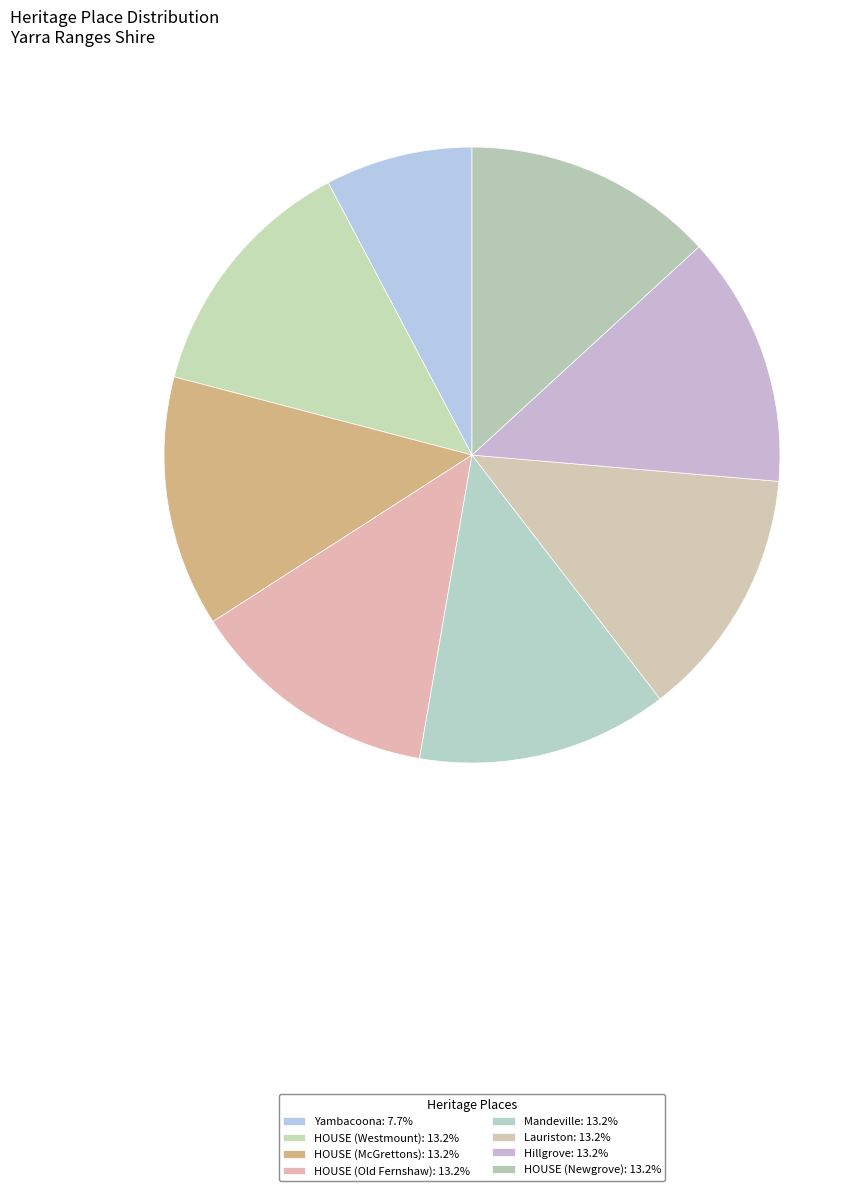

The HOUSE (Westmount) slice represents 13% of the pie. True or false?

True